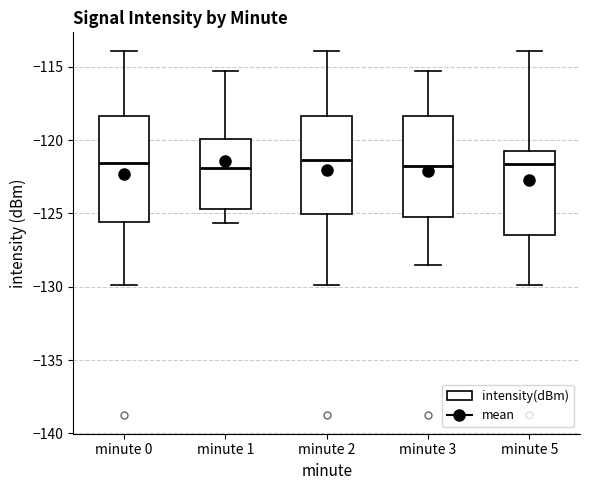

Where is the upper edge of the box for minute 5 on the y-axis? The values are not printed on the chart, so give them approximately, as read against the axis.

-121.0